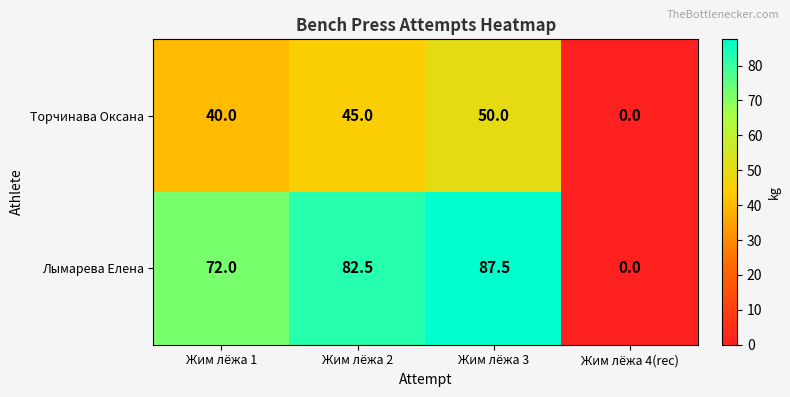

Reading left to right, list all the values displayed in this chart.

Торчинава Оксана: 40.0	45.0	50.0	0.0
Лымарева Елена: 72.0	82.5	87.5	0.0